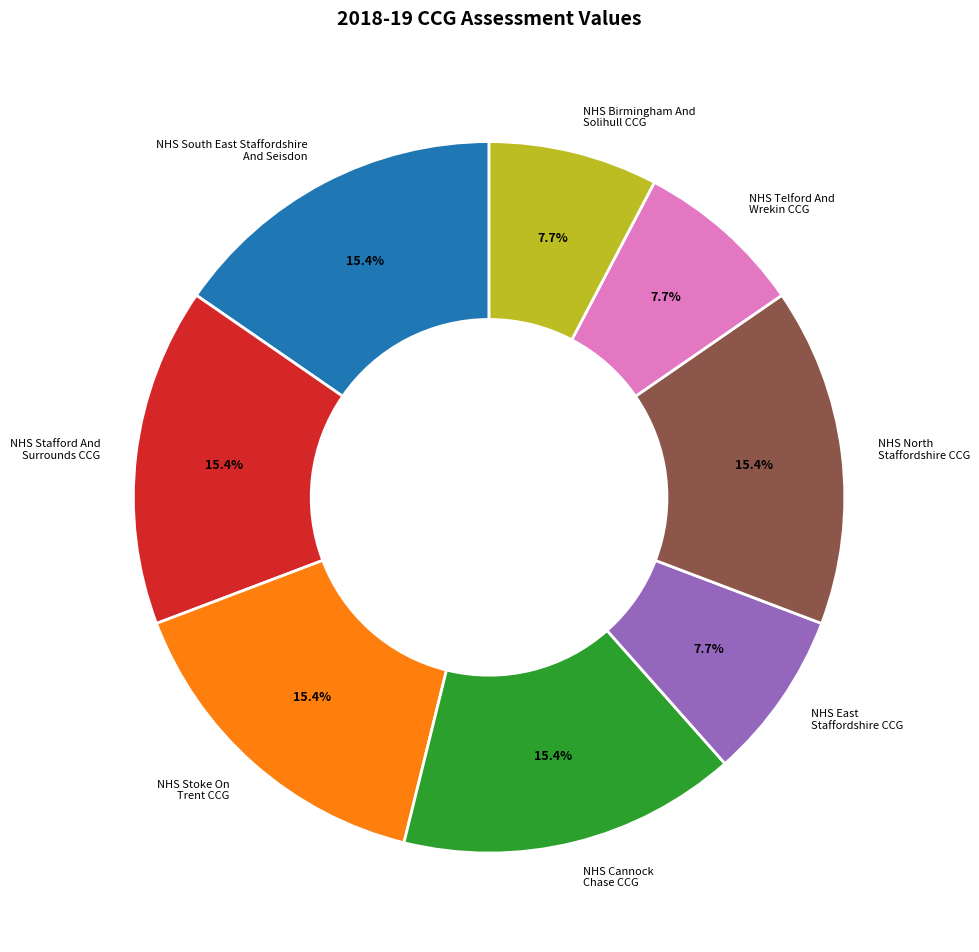

To the nearest percent, what is the difference between the largest and smallest slice percentages?

8%